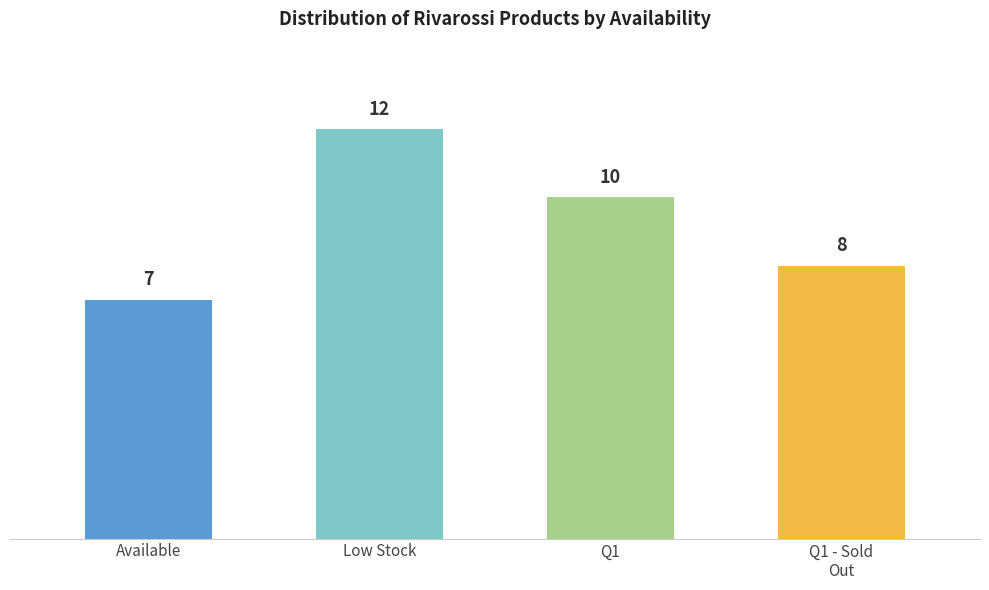

What is the difference between the values at Q1 and Q1 - Sold
Out?

2